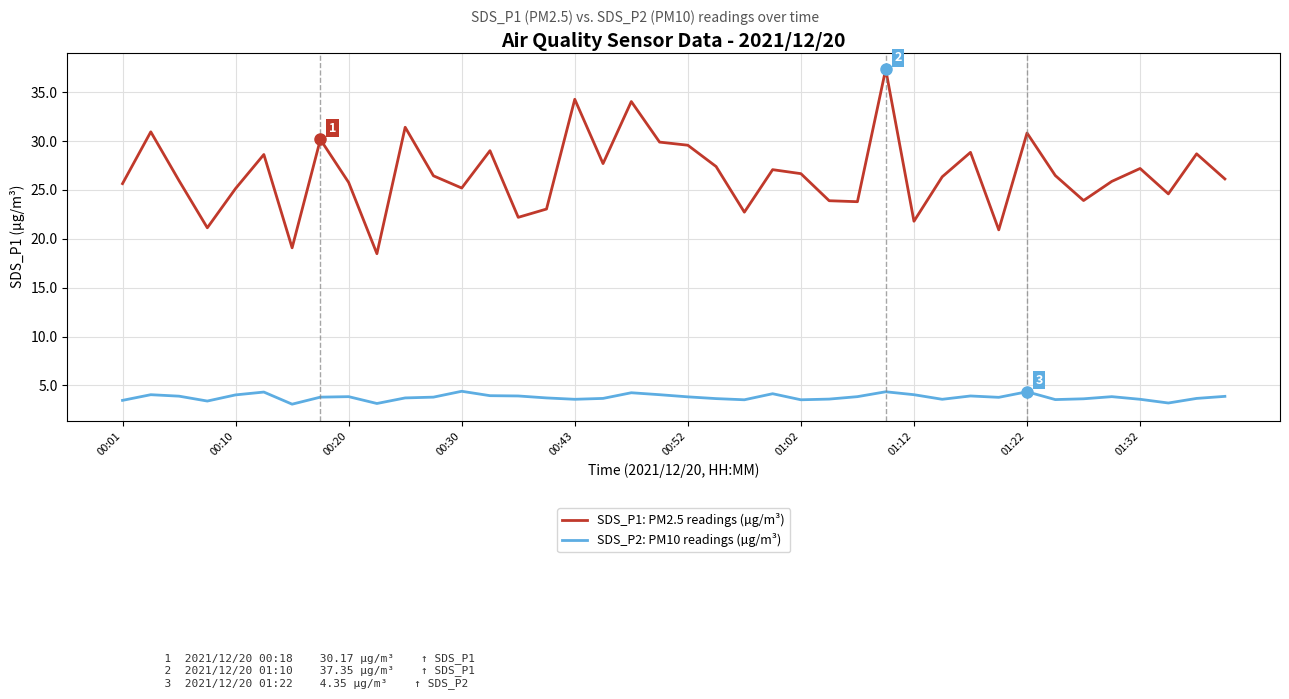

What is the difference between the maximum and minimum values in the SDS_P2: PM10 readings (µg/m³) series?

1.3